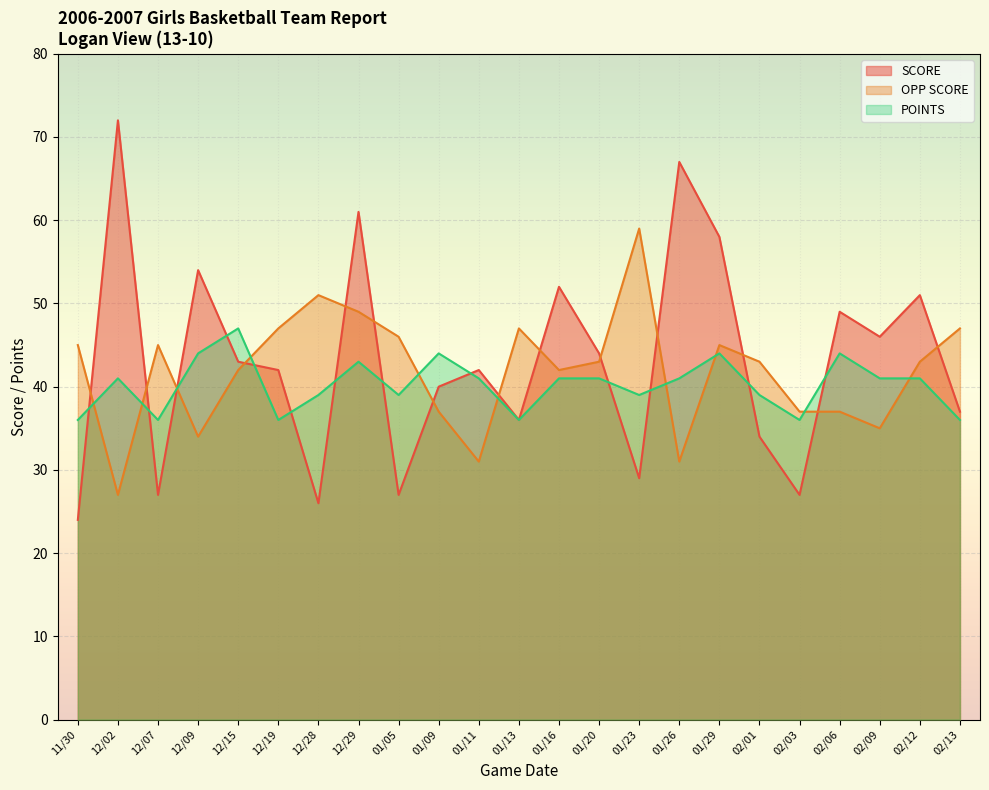

The value of POINTS at 01/23 is 51. True or false?

False